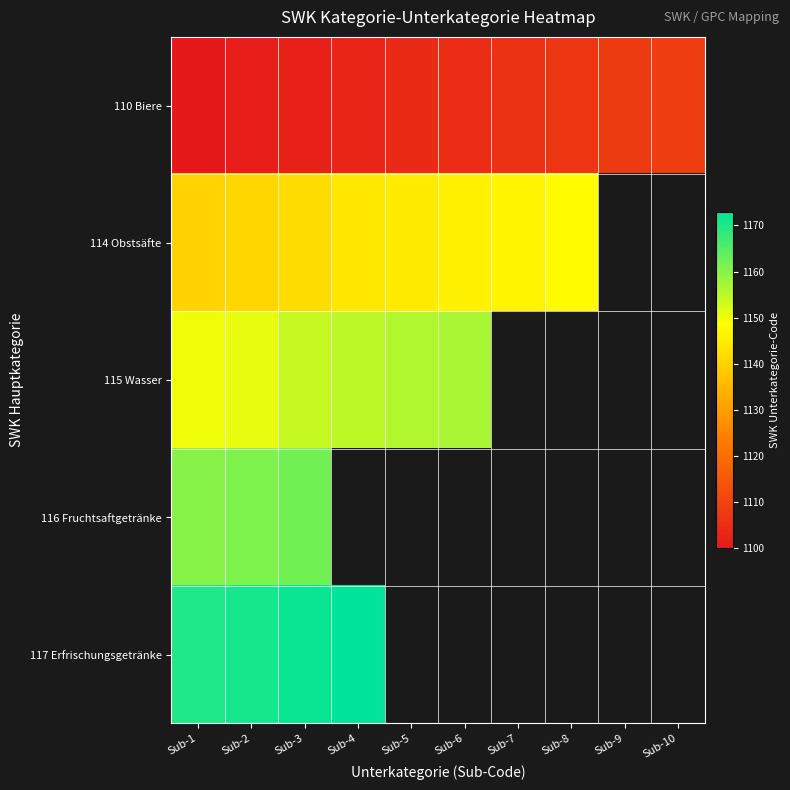

Which series has the largest range (max minus min)?

110 Biere